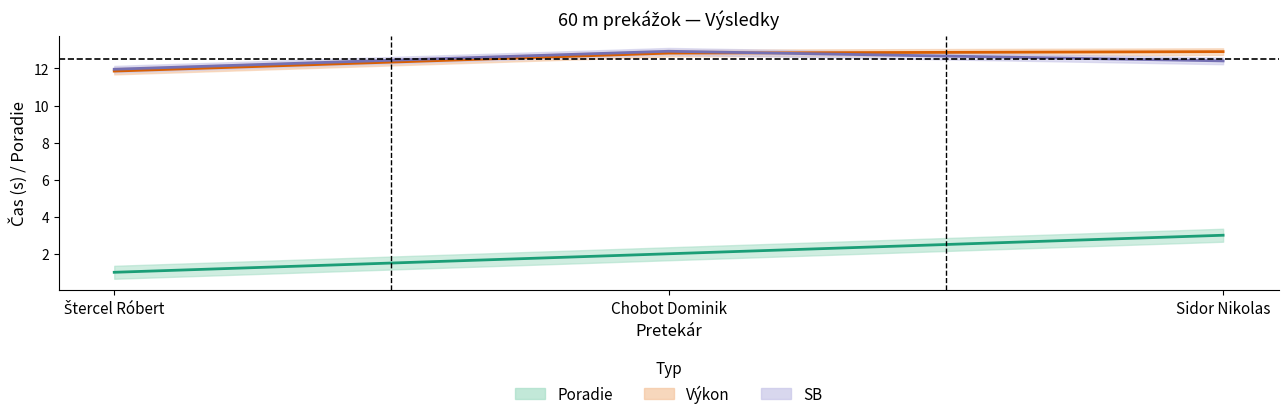

What is the sum of the SB values at Štercel Róbert and Chobot Dominik?

24.9